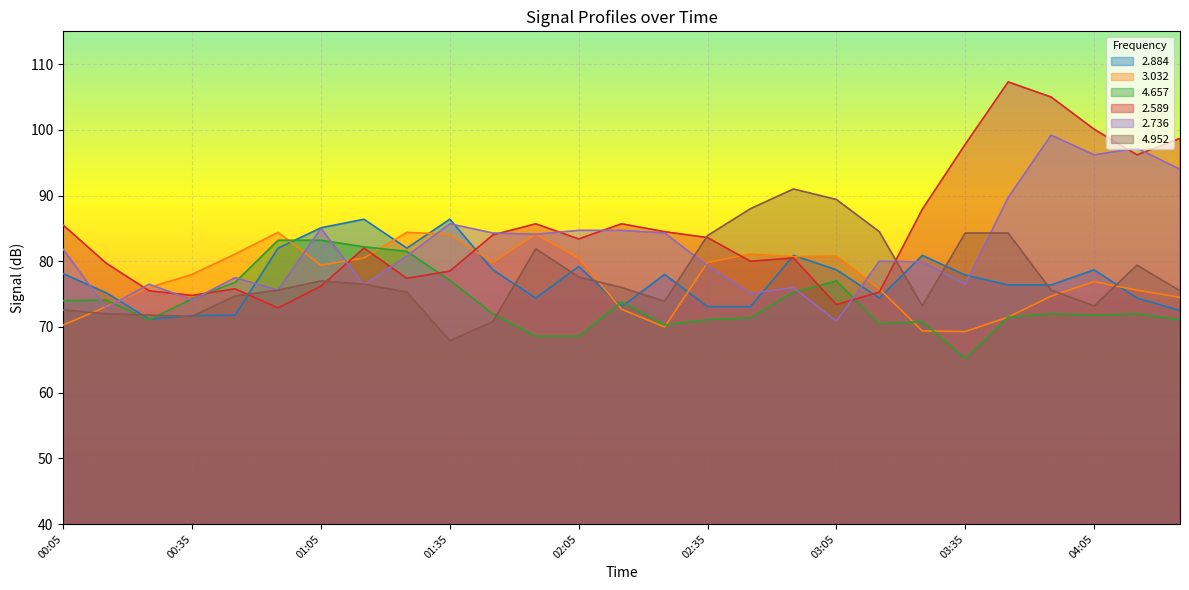

Where is the first local minimum for 4.657?

00:25